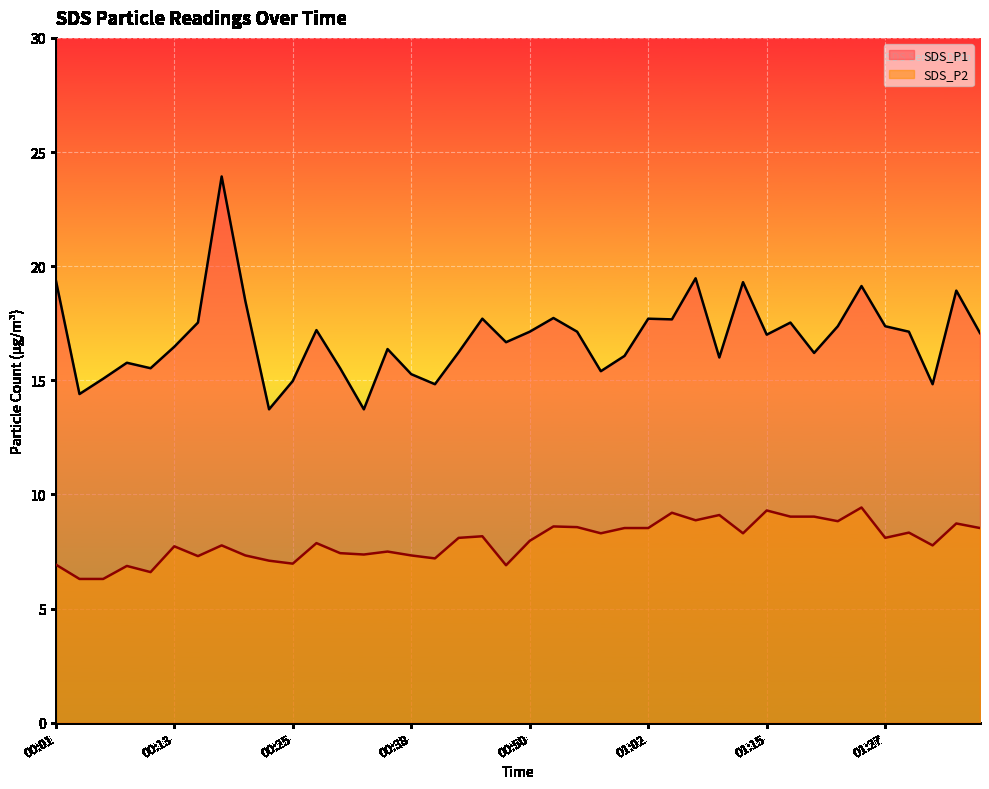

How many data points in SDS_P1 are above 17?

20